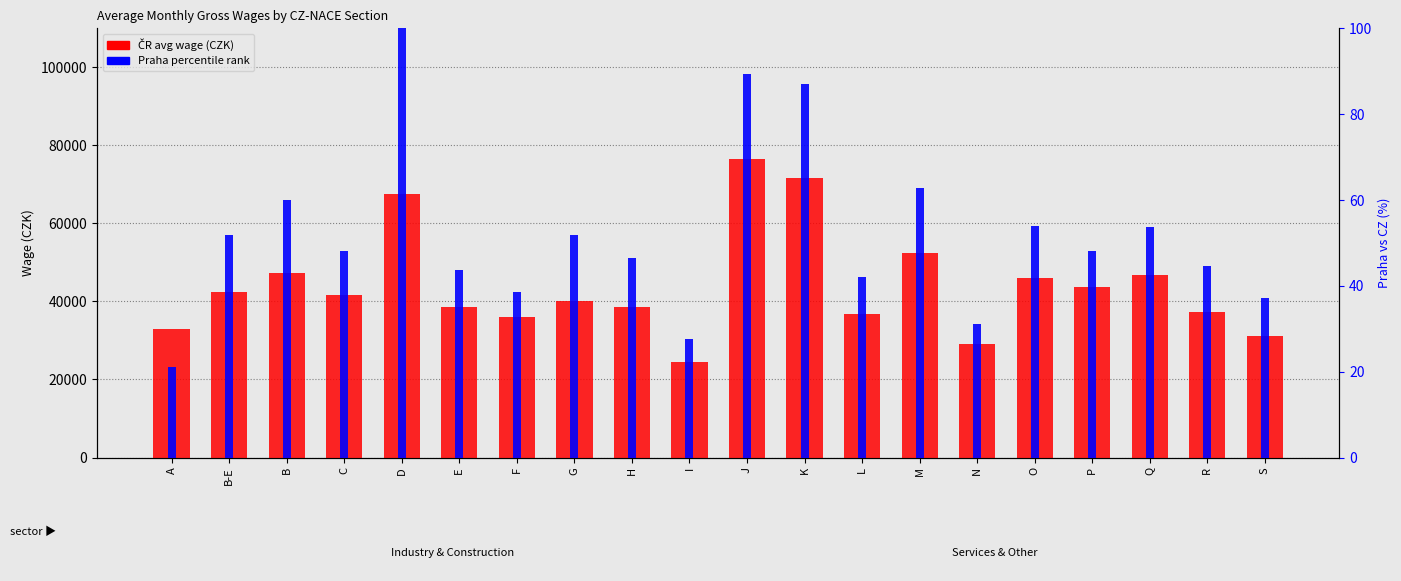

Rank the series at O from highest to lowest value.

ČR avg wage, Praha percentile